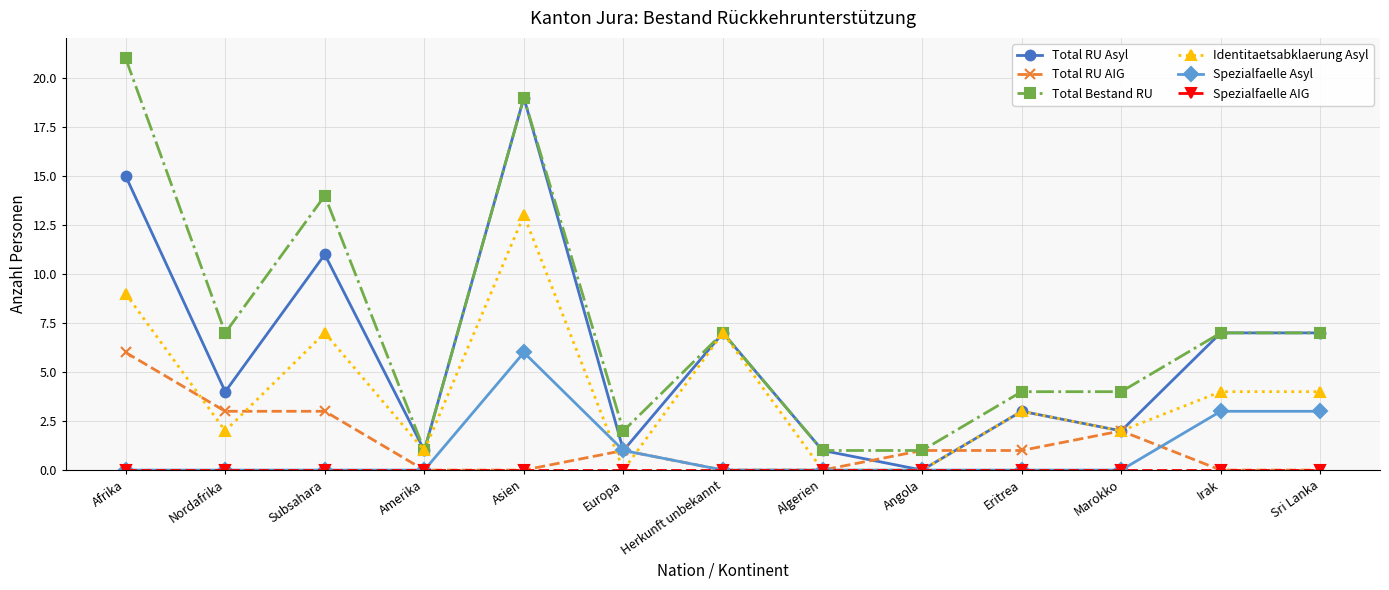

Is the value of Spezialfaelle Asyl at Angola greater than the value of Total RU Asyl at Irak?

No